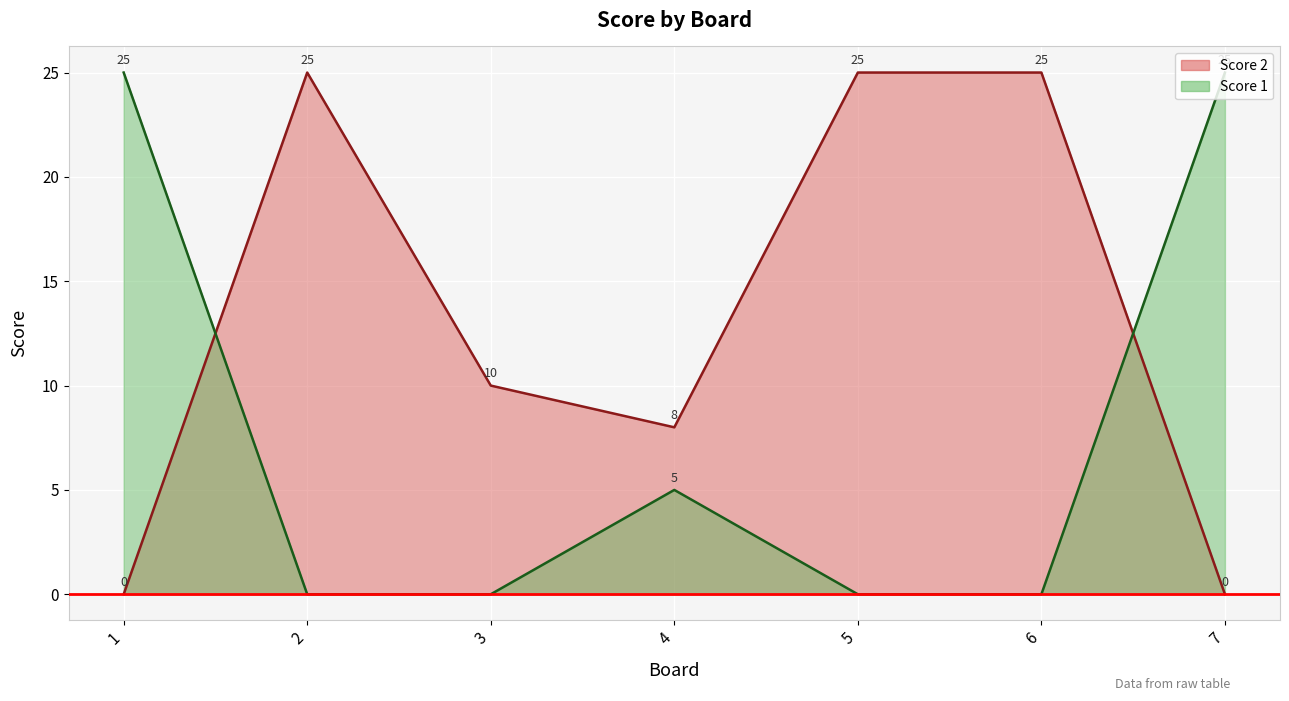

How many categories are shown in the chart?

7